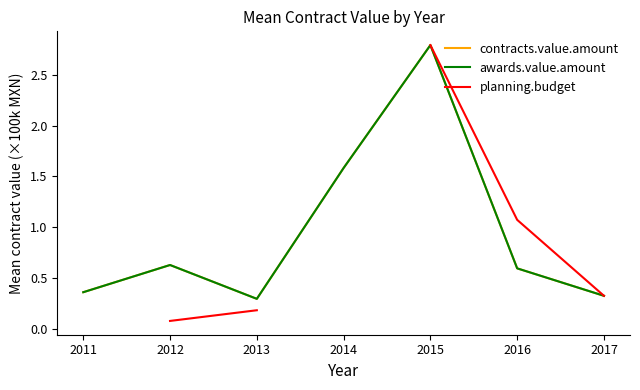

Between 2015 and 2016, which series saw the biggest shift?

contracts.value.amount